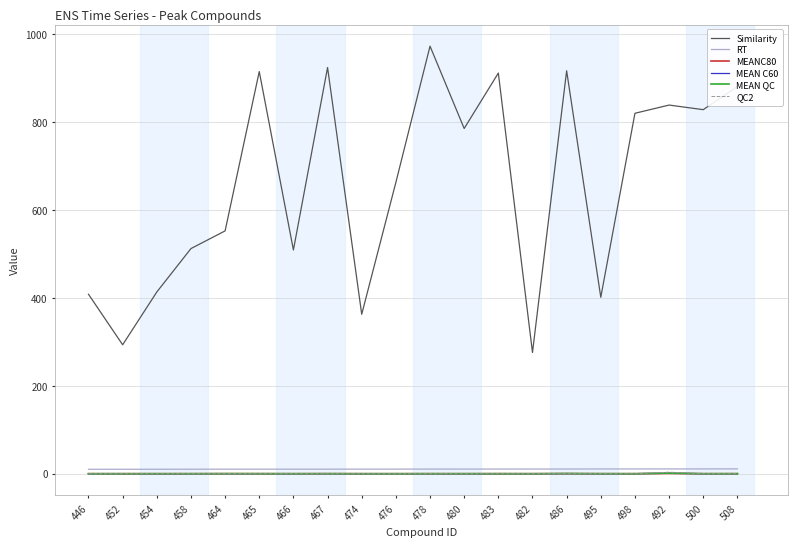

Where is Similarity nearest to the value 623?

476